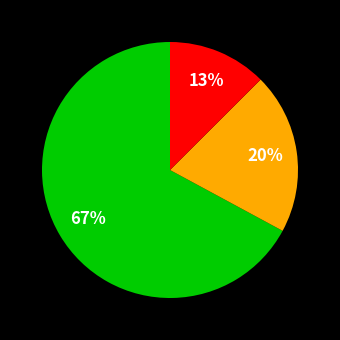

To the nearest percent, what is the average slice percentage?

33%